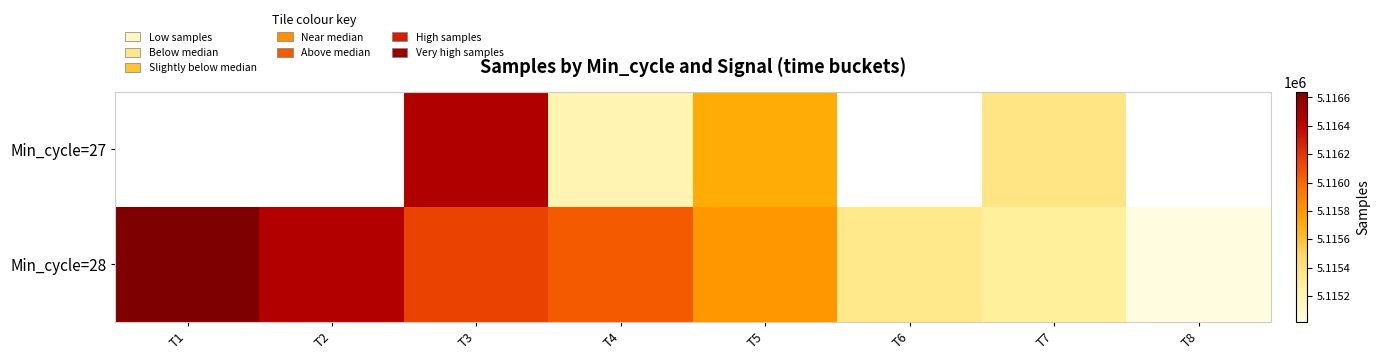

What is the difference between the maximum and minimum values in the Min_cycle=28 series?

1620.2